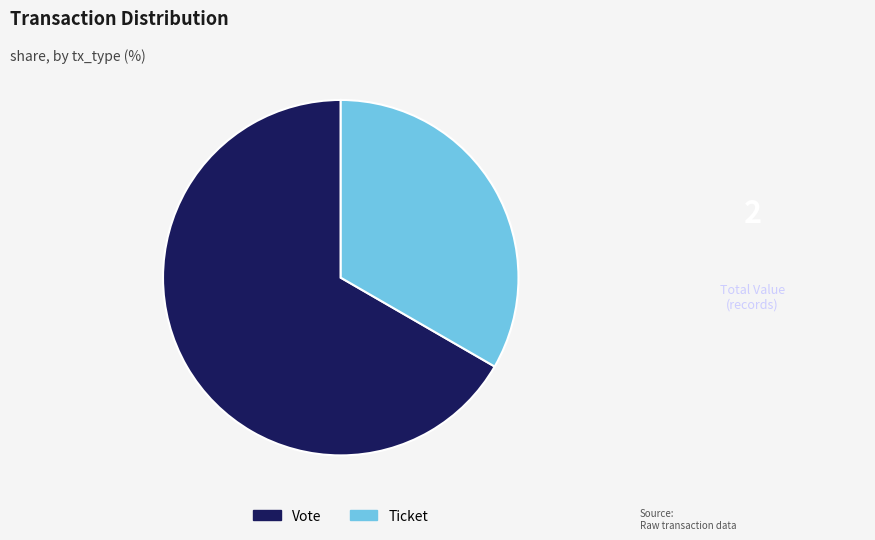

Between Ticket and Vote, which is larger?

Vote